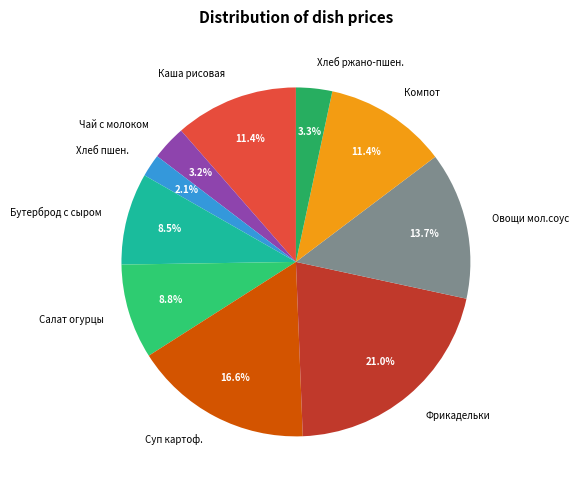

Is Салат огурцы the majority of the pie?

No